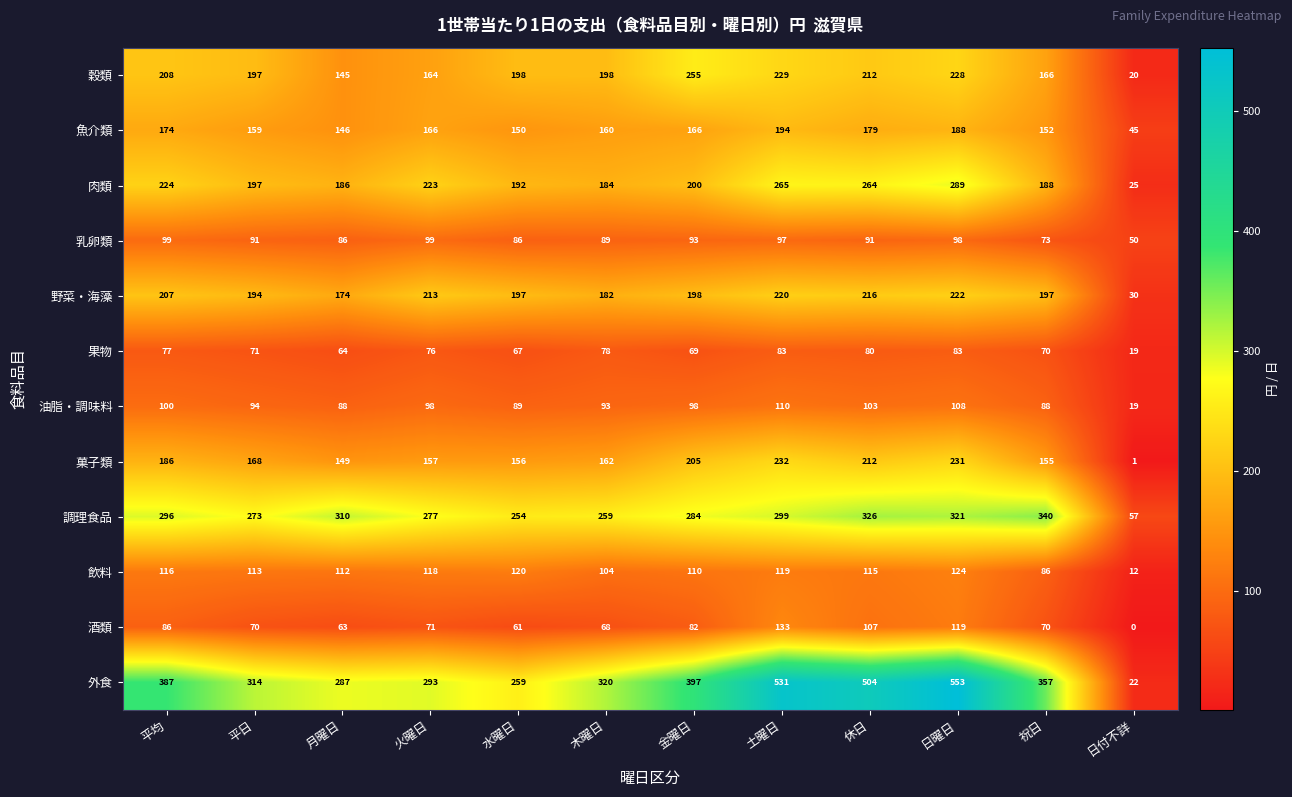

How many categories are shown in the chart?

12